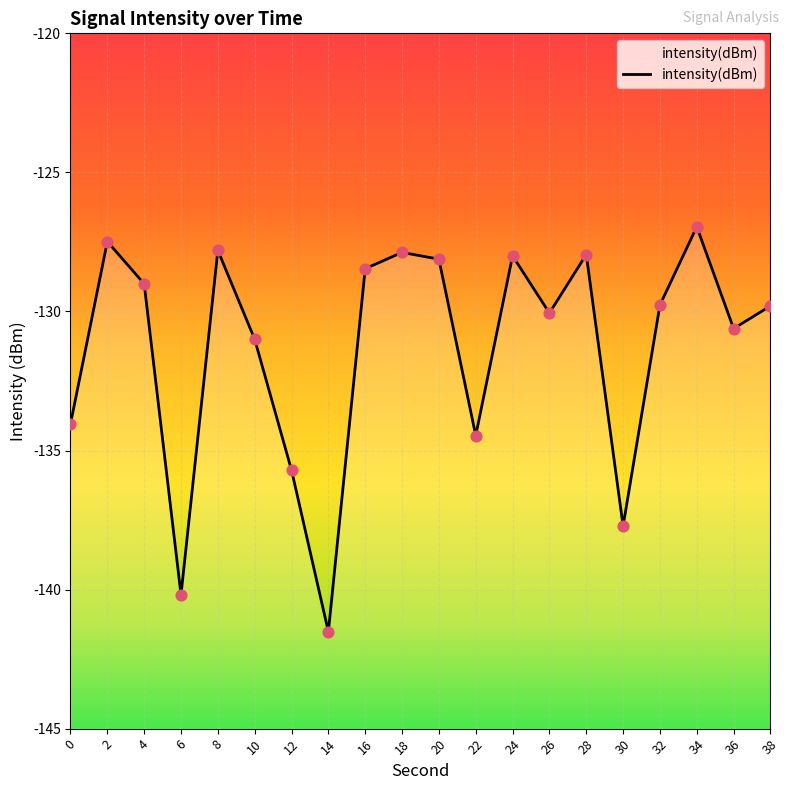

What is the change in value from 6 to 36?

+9.6